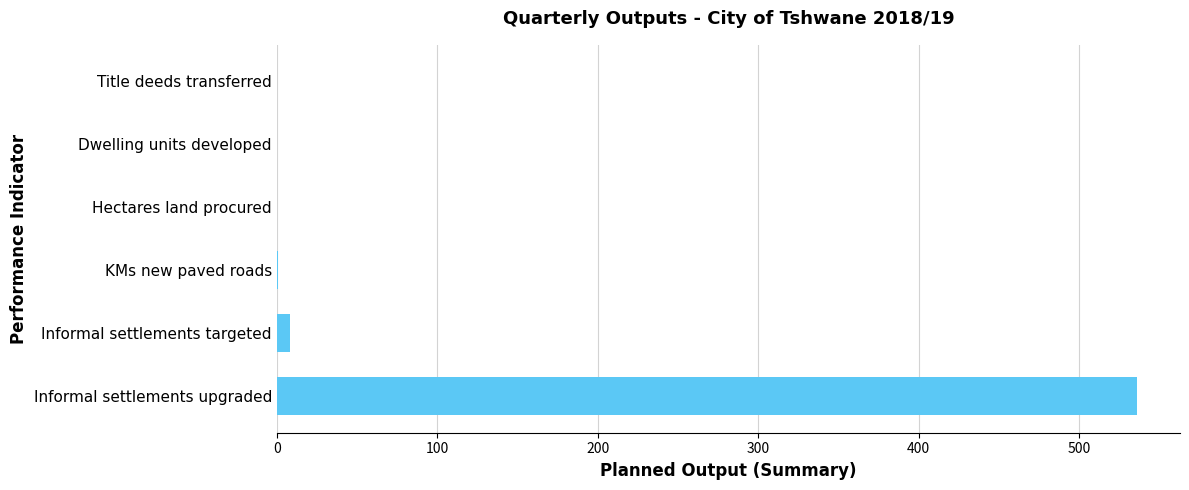

What is the change in value from Informal settlements upgraded to Title deeds transferred?

-536